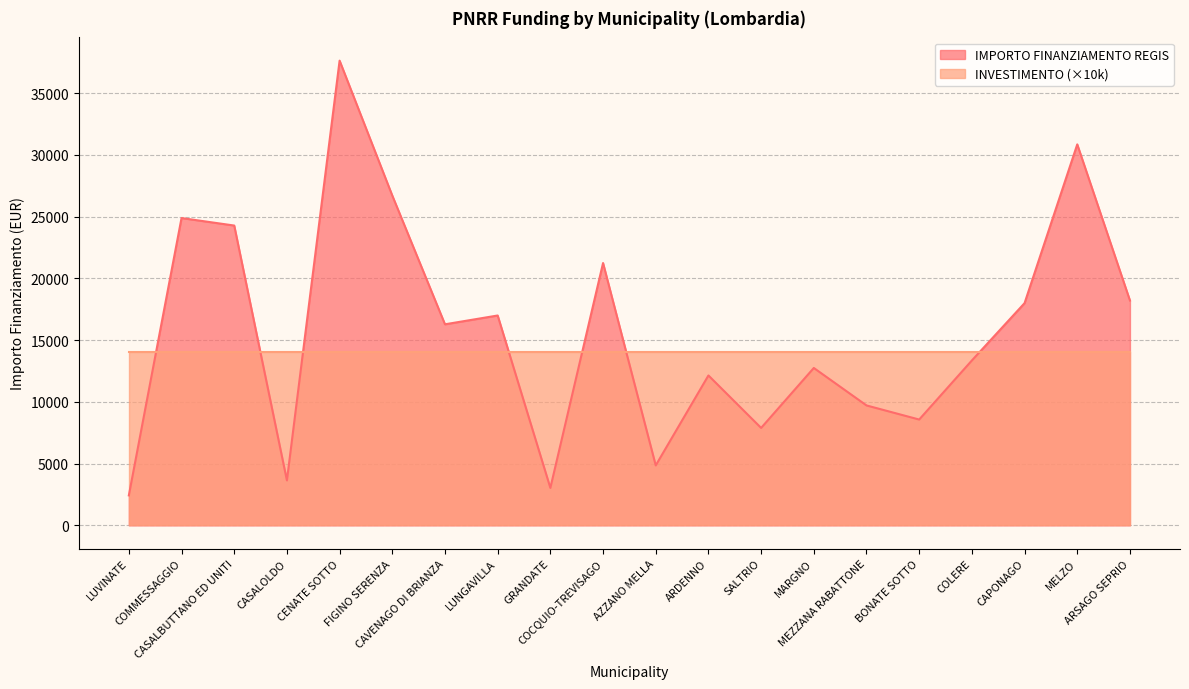

What is the difference between the second highest and second lowest values?

27817